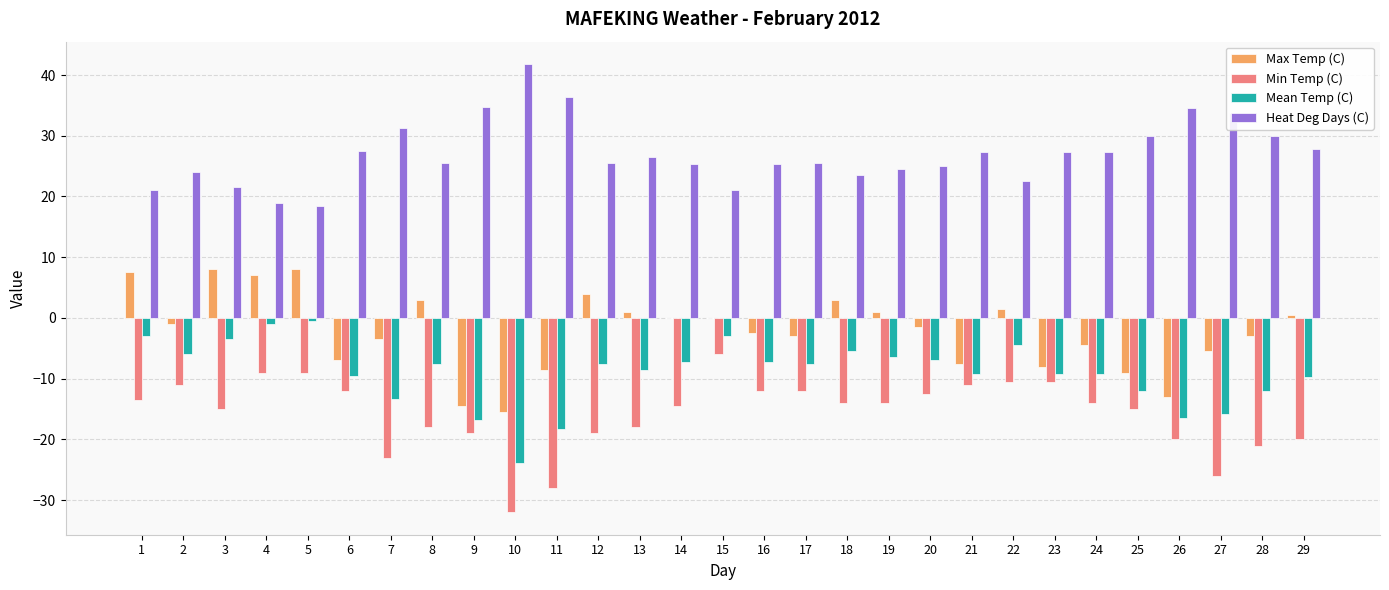

Count the number of data series in this chart.

4